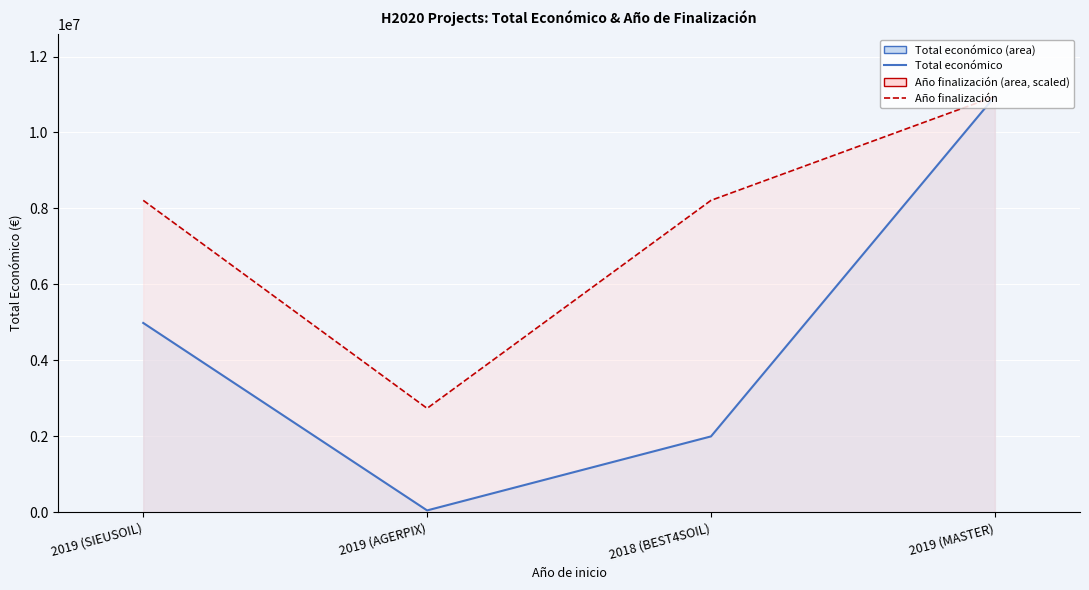

How many series are shown in this chart?

2